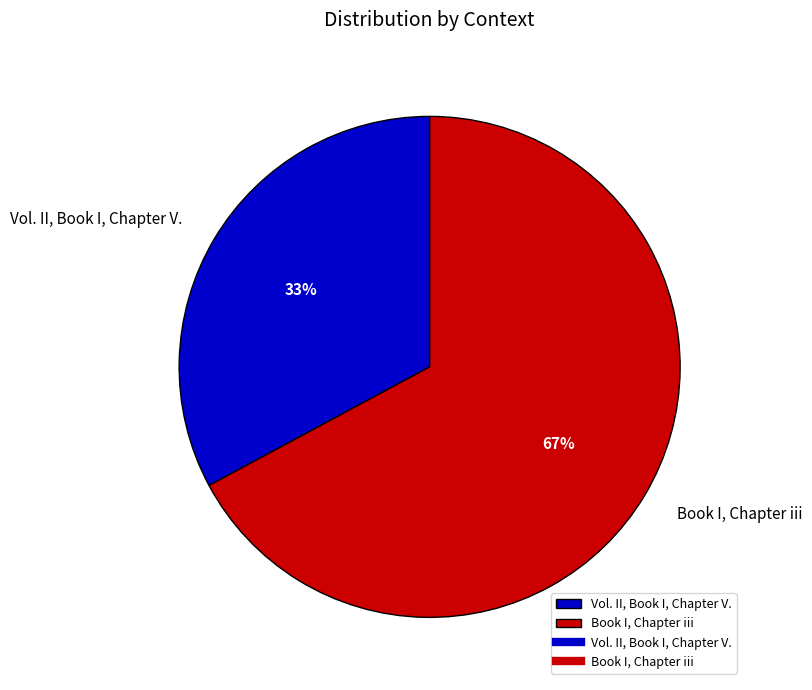

Which category has the biggest portion of the pie?

Book I, Chapter iii